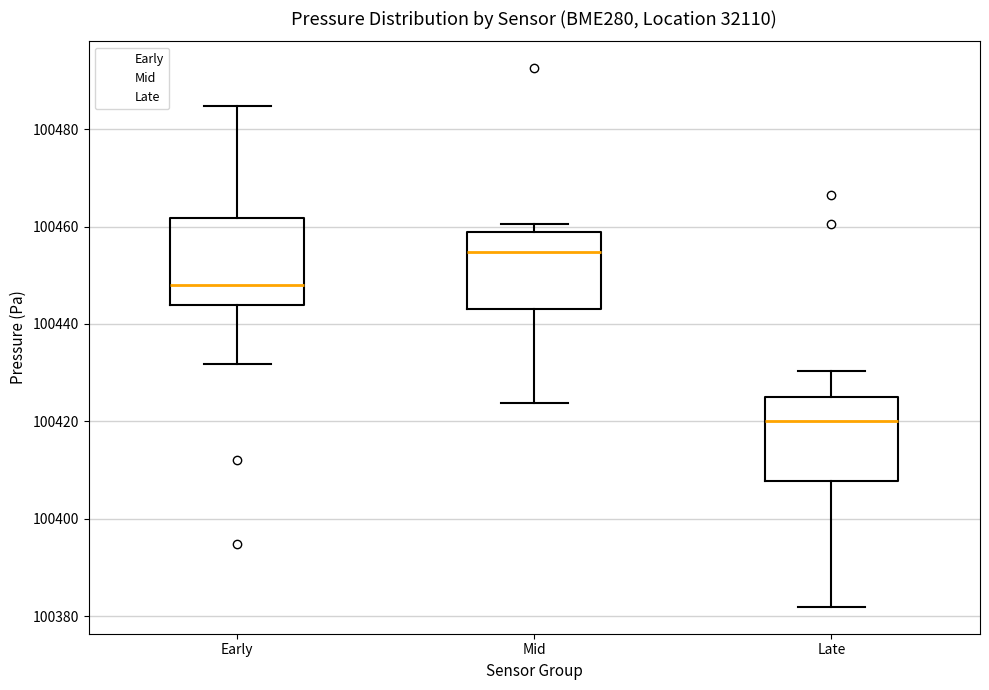

Which box's median line is the highest?

Mid